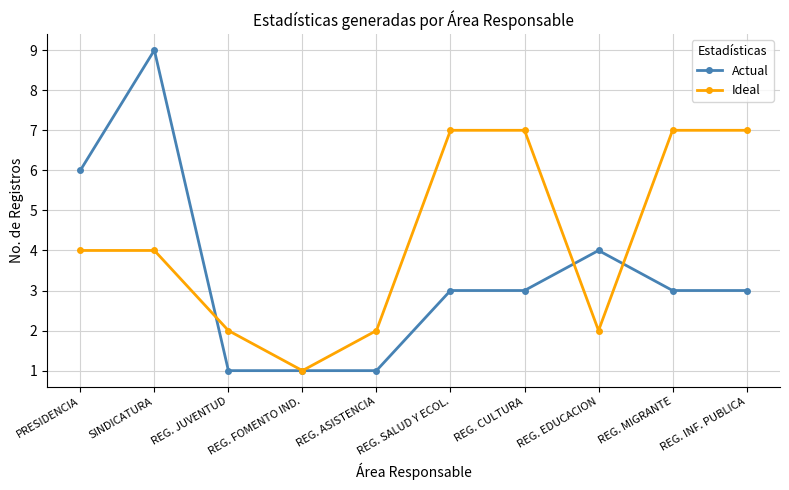

The value of Ideal at REG. INF. PUBLICA is 7. True or false?

True